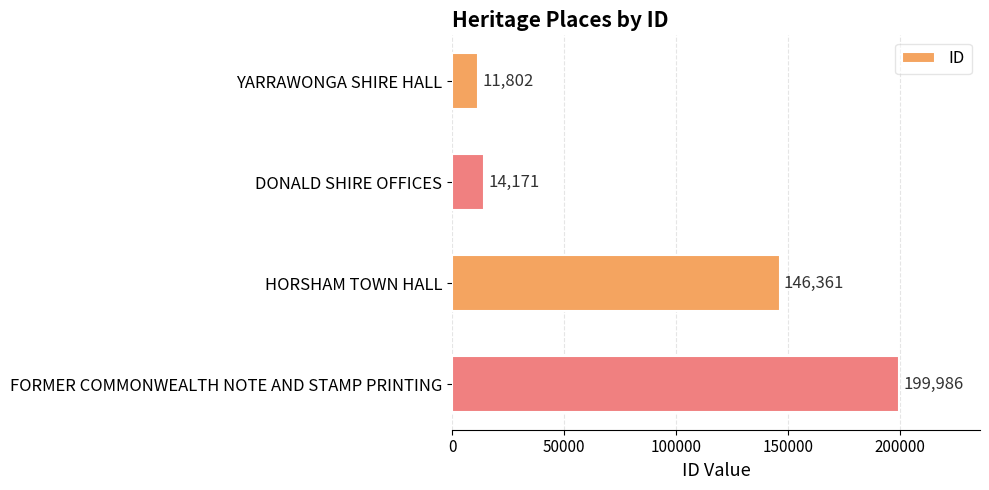

The value at YARRAWONGA SHIRE HALL is 11802. True or false?

True